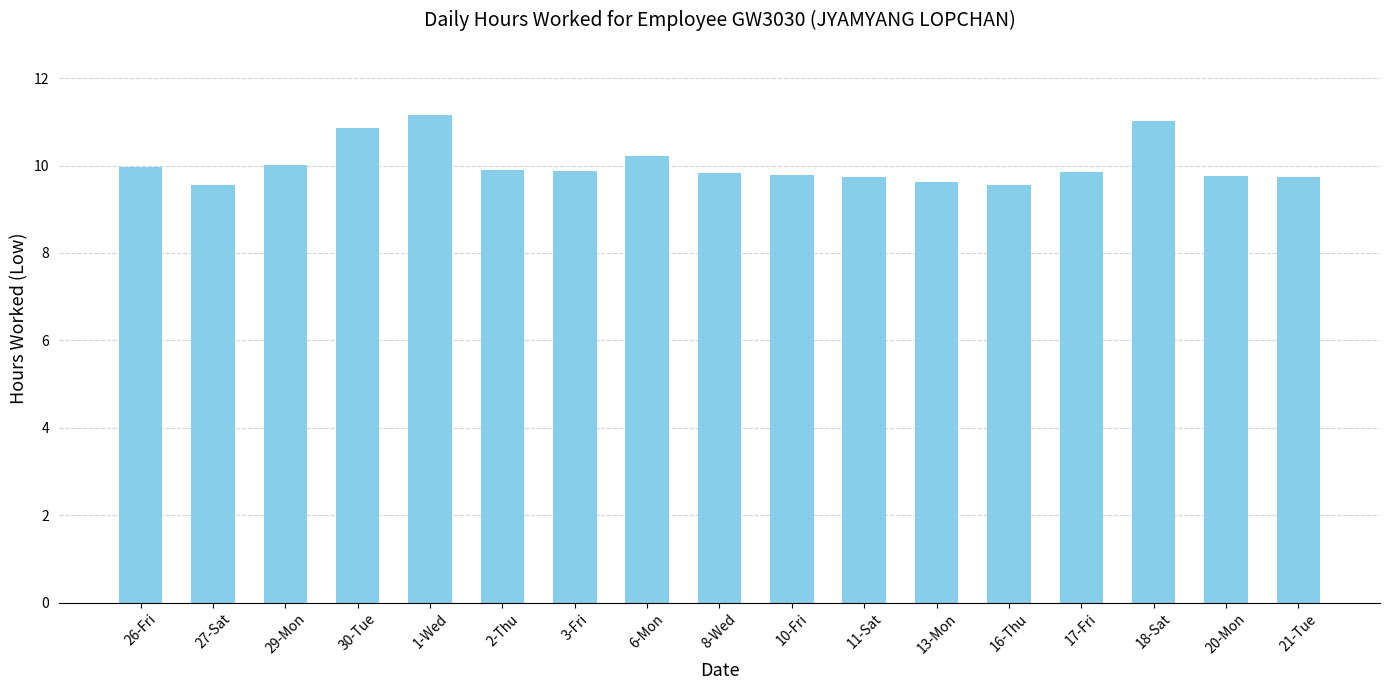

What is the change in value from 27-Sat to 8-Wed?

+0.3